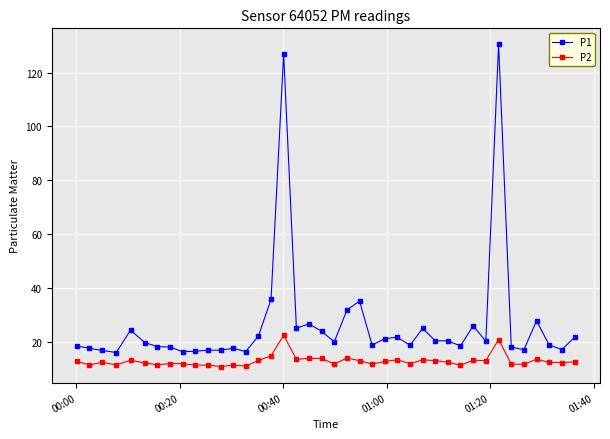

What is the minimum value for P2?

10.7